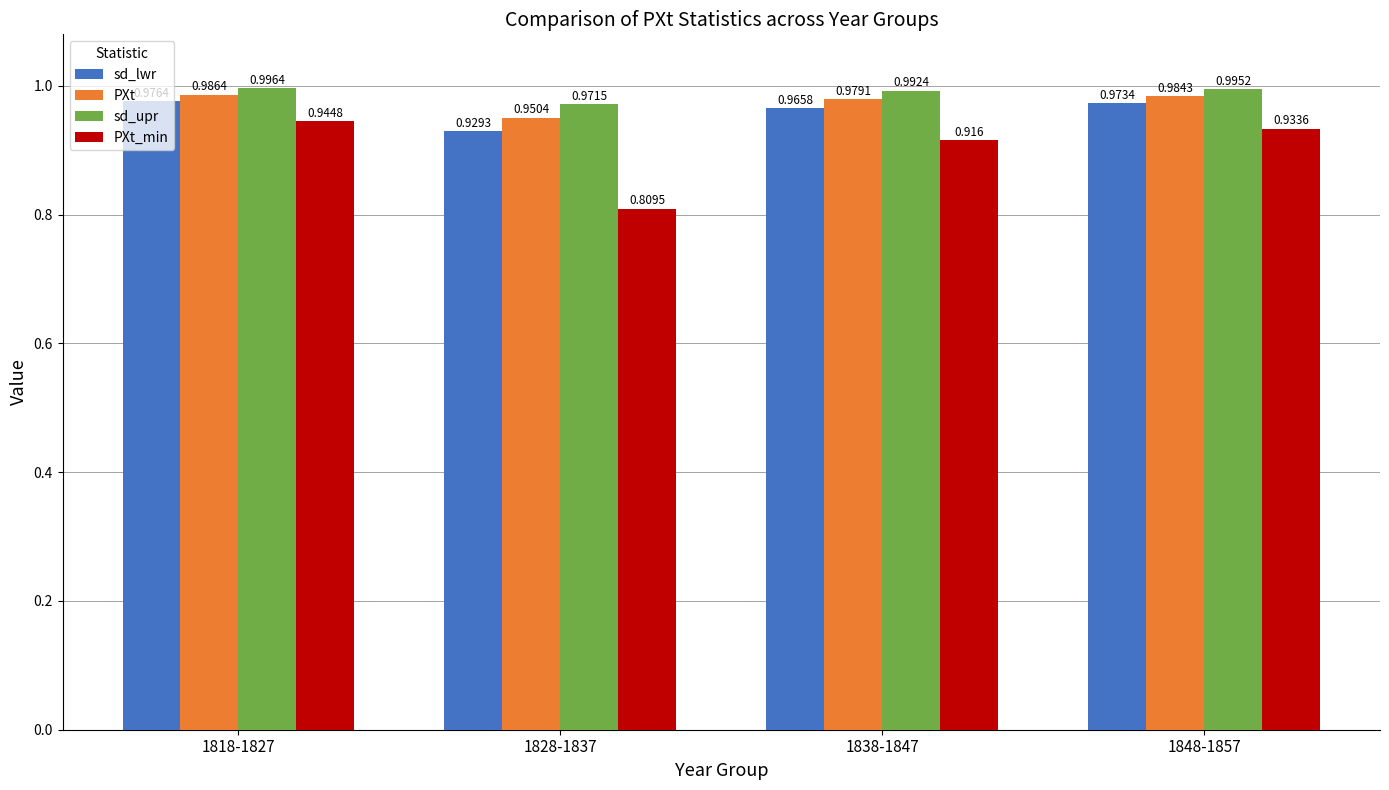

What is the label of the 2nd bar from the left?

1828-1837